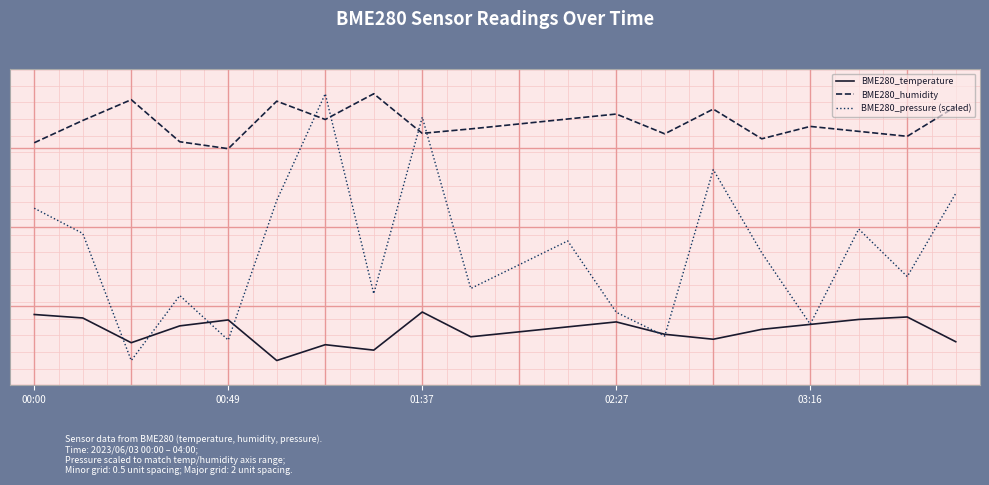

How many intersections are there between BME280_pressure (scaled) and BME280_temperature?

6